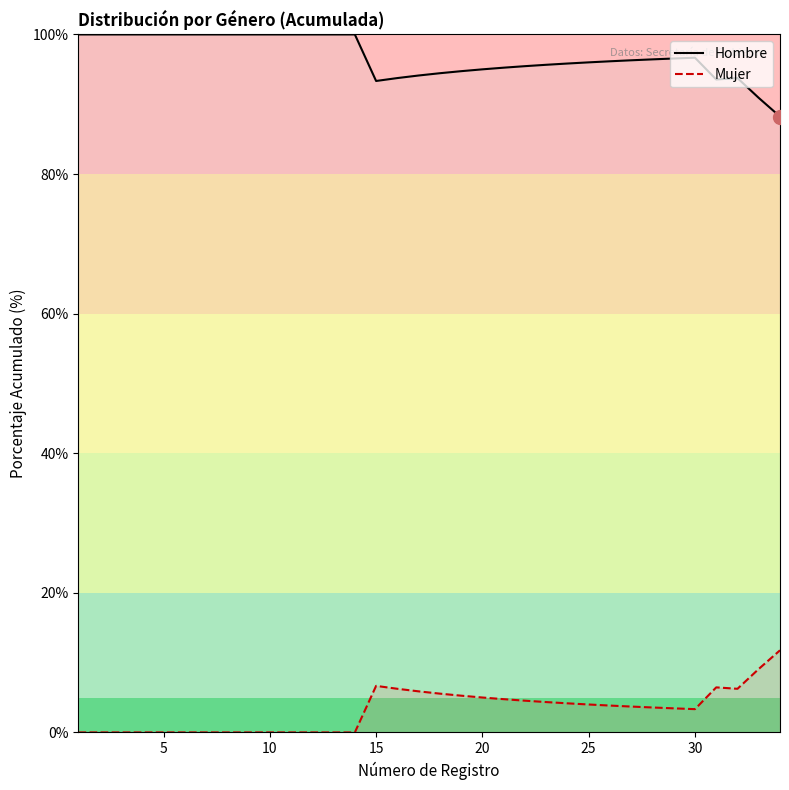

The Mujer series shows 1.5 at 20. True or false?

False